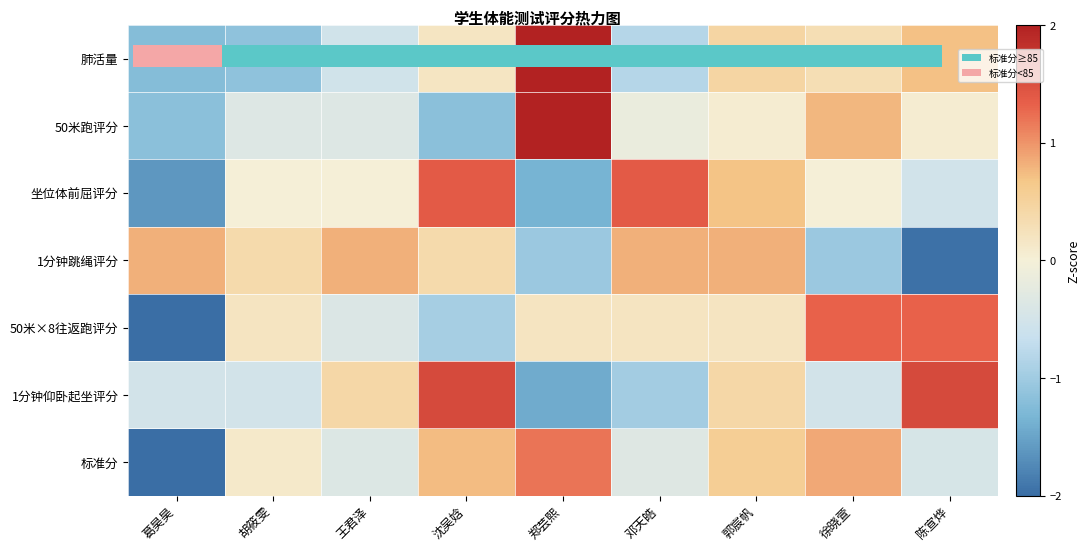

At how many categories does at least one series exceed -1?

9